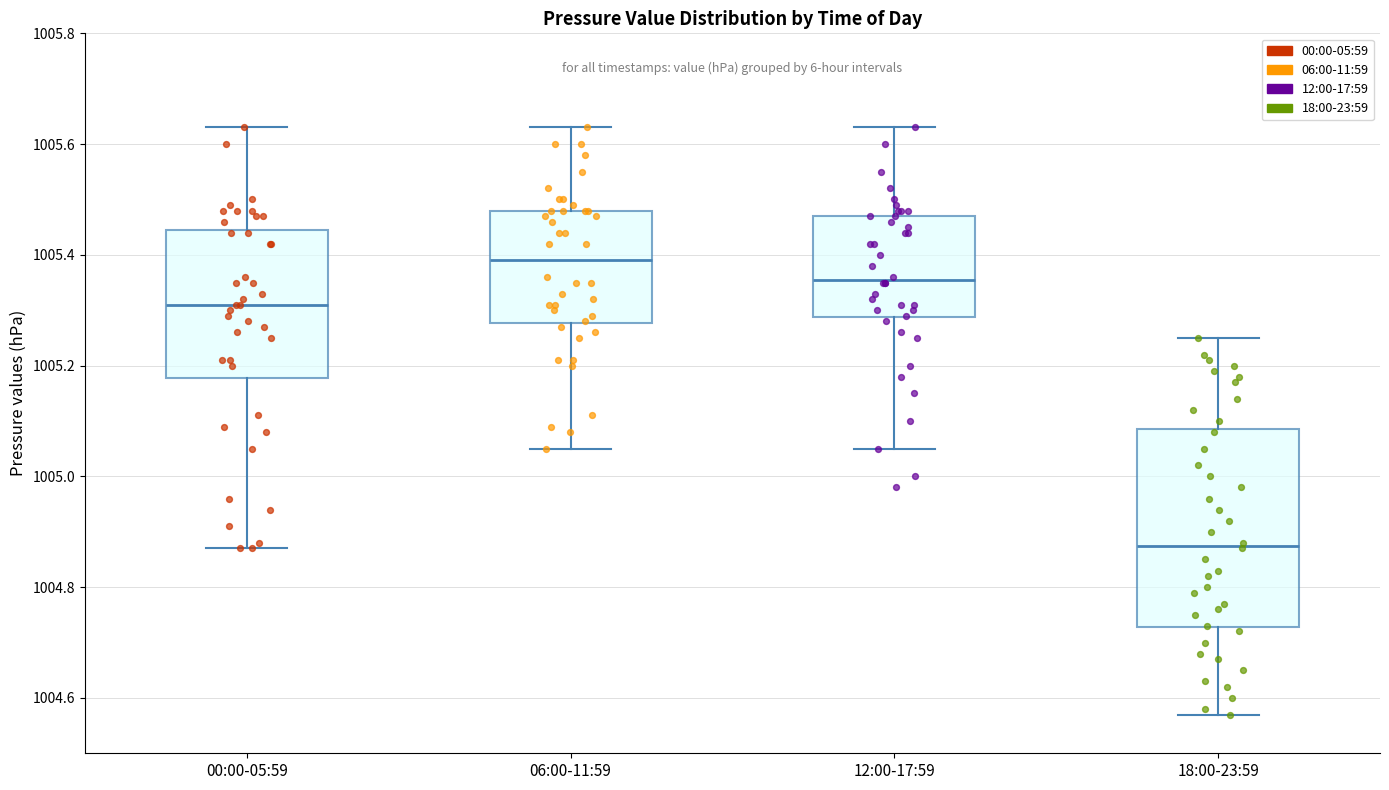

Reading left to right, read every box against the y-axis: the position of its median line, the range the box covers, and the ends of its whiskers. The values are not printed on the chart, so give them approximately, as read against the axis.

00:00-05:59: median 1005.32, box 1005.18 to 1005.44, whiskers 1004.88 to 1005.64
06:00-11:59: median 1005.40, box 1005.28 to 1005.48, whiskers 1005.06 to 1005.64
12:00-17:59: median 1005.36, box 1005.28 to 1005.48, whiskers 1005.06 to 1005.64
18:00-23:59: median 1004.88, box 1004.72 to 1005.08, whiskers 1004.58 to 1005.26